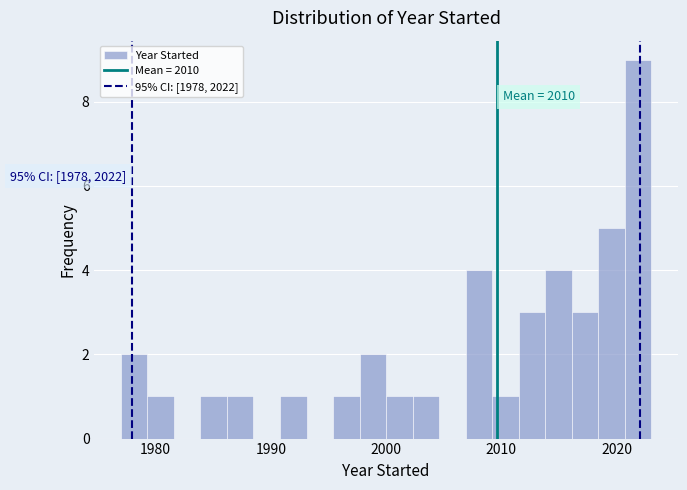

Around what value on the x-axis is the tallest bar? Give the approximate position of its centre, as read against the axis.

2022